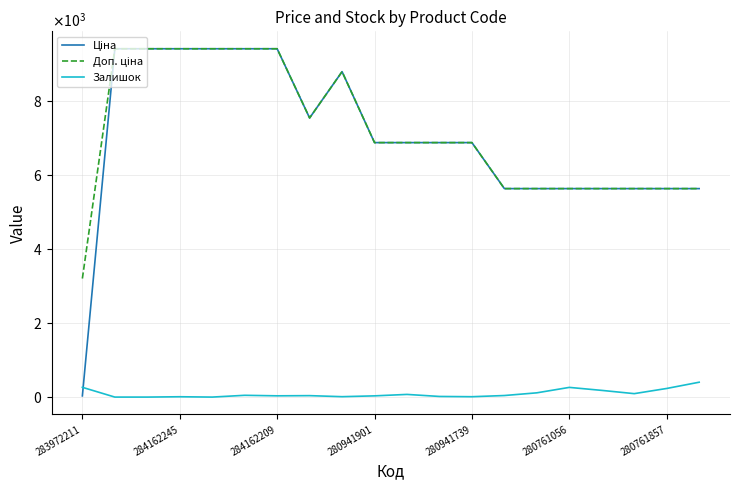

True or false: Ціна has more than 1 interior local peaks.

False